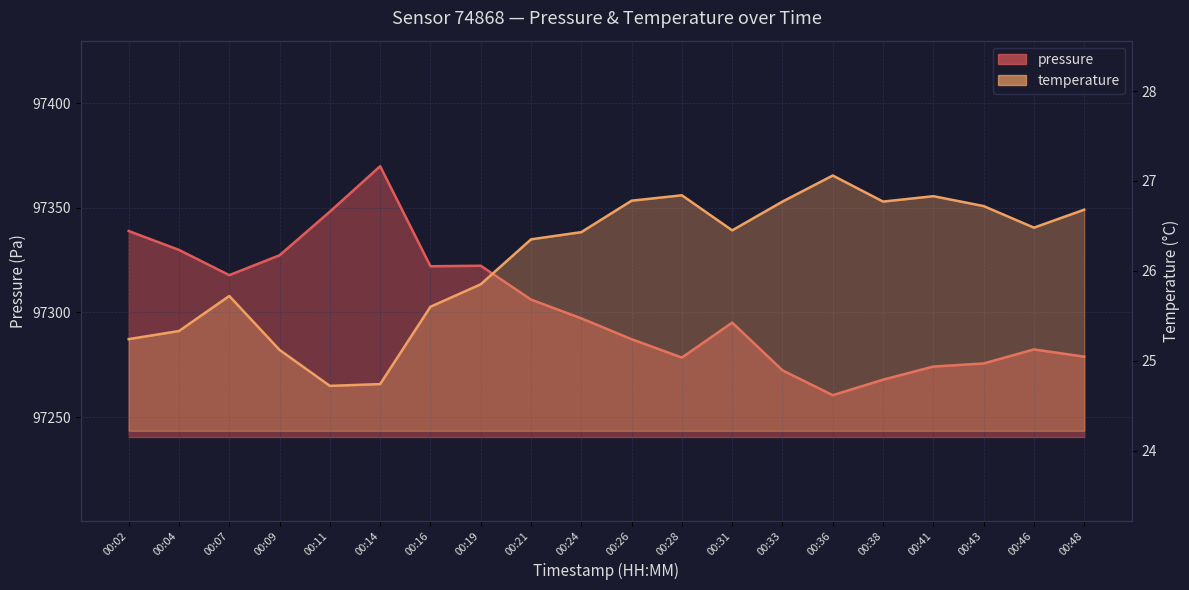

Reading left to right, extract all data points from this chart.

pressure: 97338.9	97329.9	97317.8	97327.3	97348.2	97369.9	97322.1	97322.3	97306.2	97297.2	97287.2	97278.4	97295.2	97272.3	97260.5	97267.9	97274.2	97275.6	97282.3	97278.9
temperature: 25.2	25.3	25.7	25.1	24.7	24.7	25.6	25.9	26.4	26.4	26.8	26.8	26.4	26.8	27.1	26.8	26.8	26.7	26.5	26.7